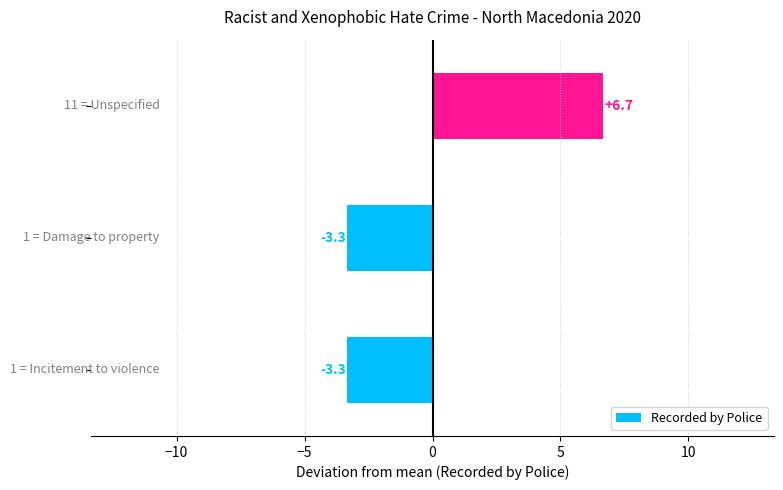

What is the difference between the maximum and minimum values?

10.0